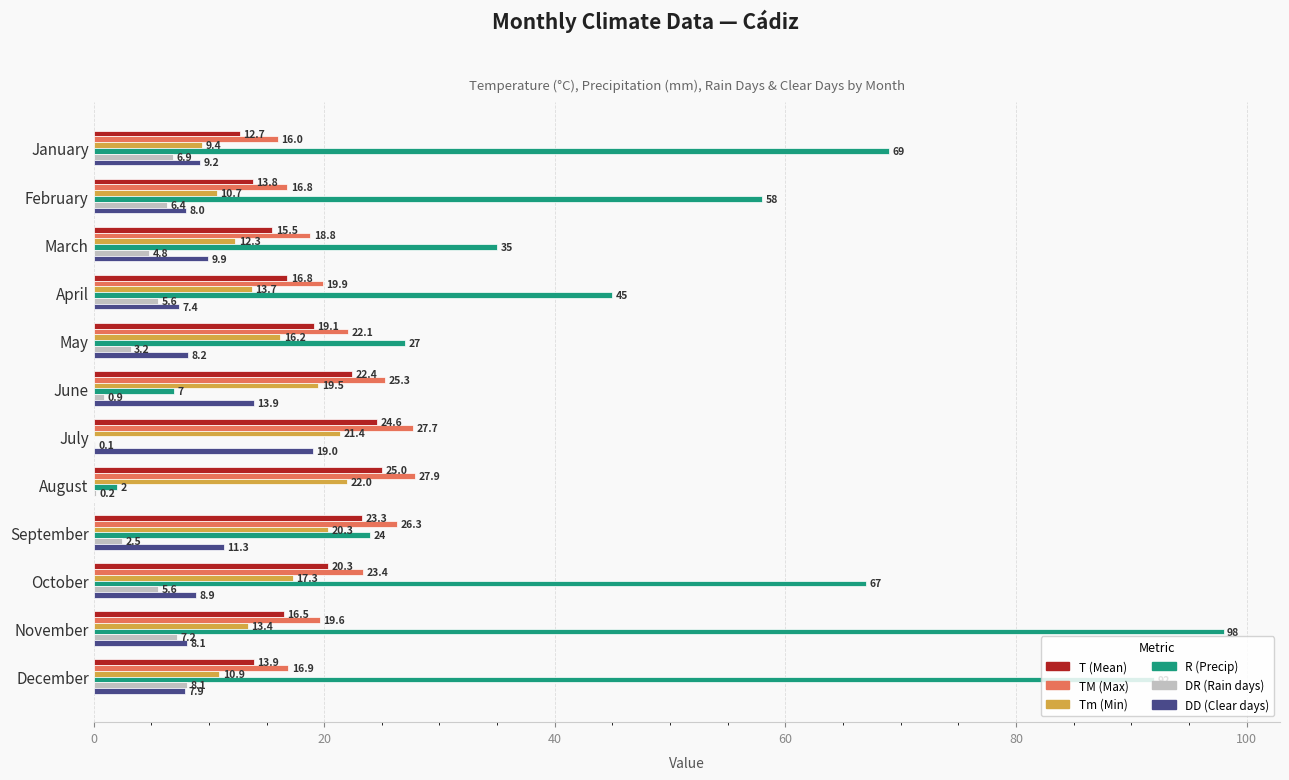

Between June and October, which series saw the biggest shift?

R (Precip)